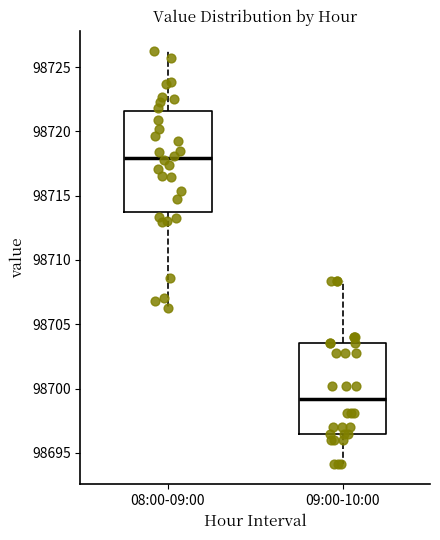

Reading left to right, read every box against the y-axis: the position of its median line, the range the box covers, and the ends of its whiskers. The values are not printed on the chart, so give them approximately, as read against the axis.

08:00-09:00: median 98718.0, box 98713.5 to 98721.5, whiskers 98706.5 to 98726.0
09:00-10:00: median 98699.0, box 98696.5 to 98703.5, whiskers 98694.0 to 98708.5